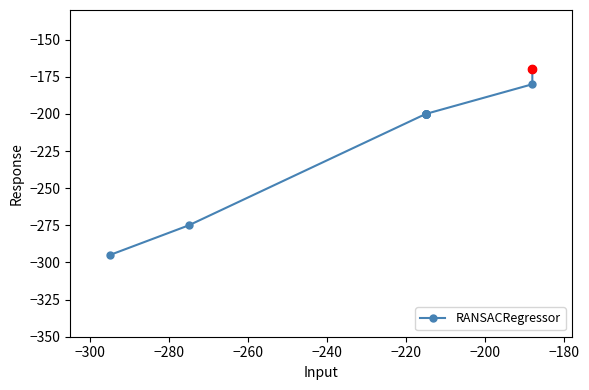

What is the greatest value displayed?

-170